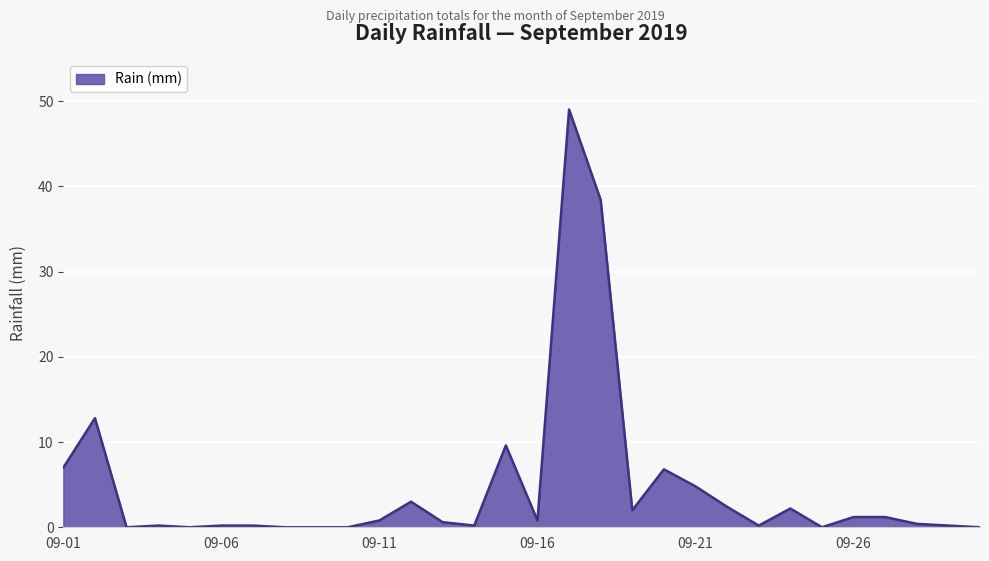

What is the average value?

4.8